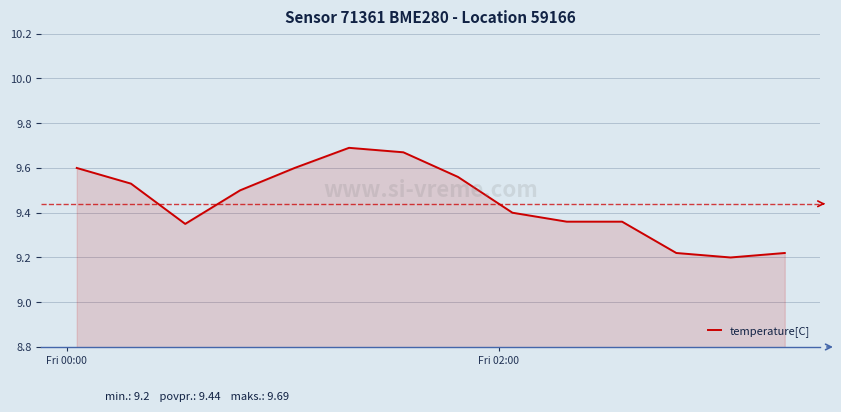

How many lines are shown in the chart?

1